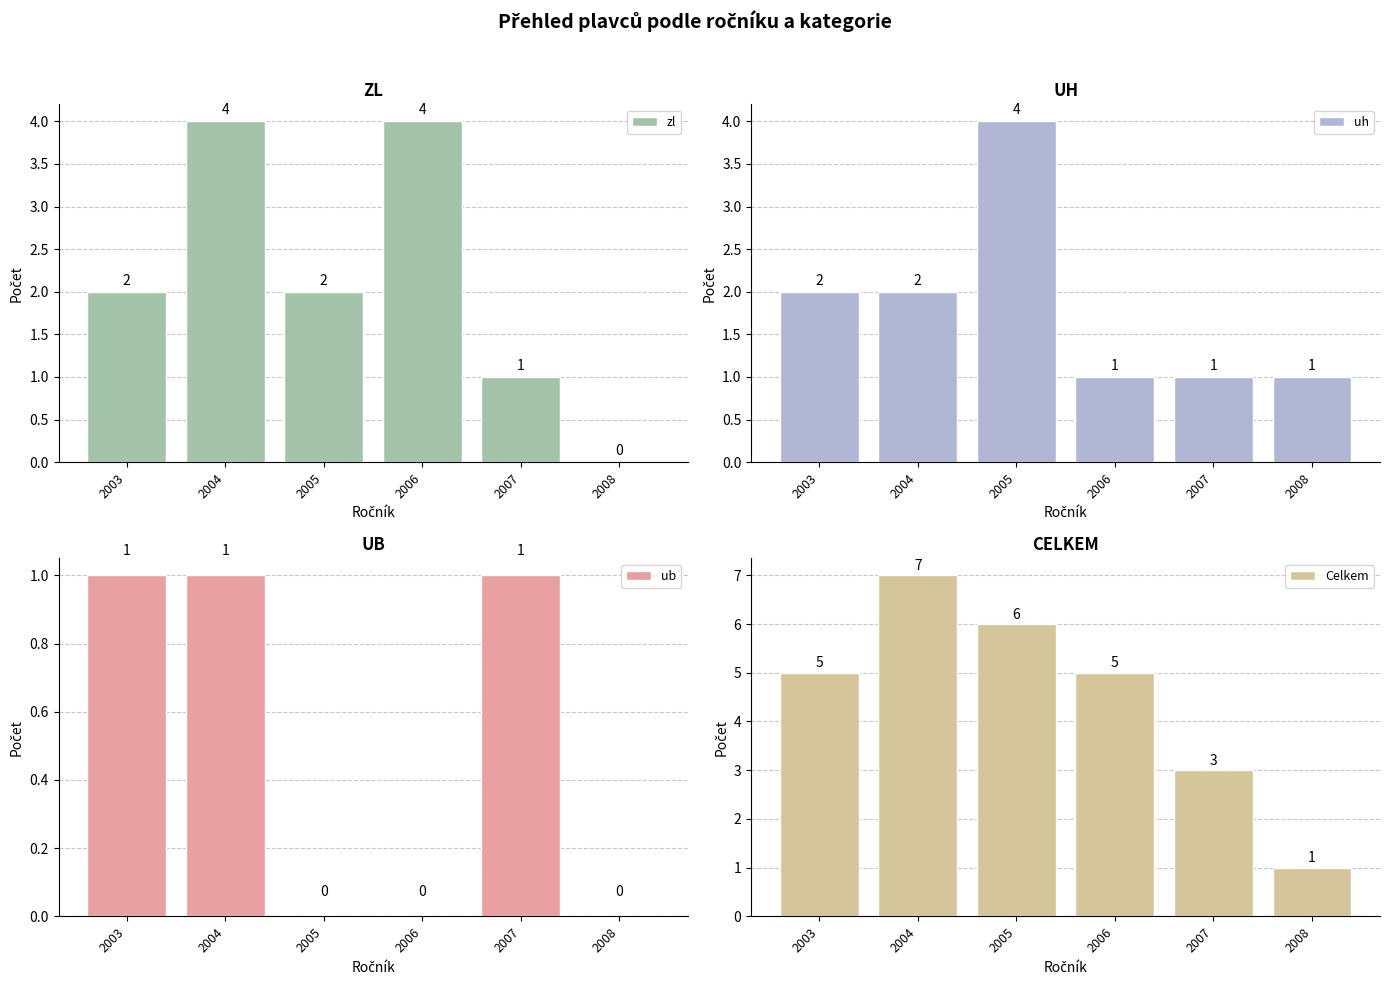

Reading left to right, extract all data points from this chart.

zl: 2	4	2	4	1	0
uh: 2	2	4	1	1	1
ub: 1	1	0	0	1	0
Celkem: 5	7	6	5	3	1